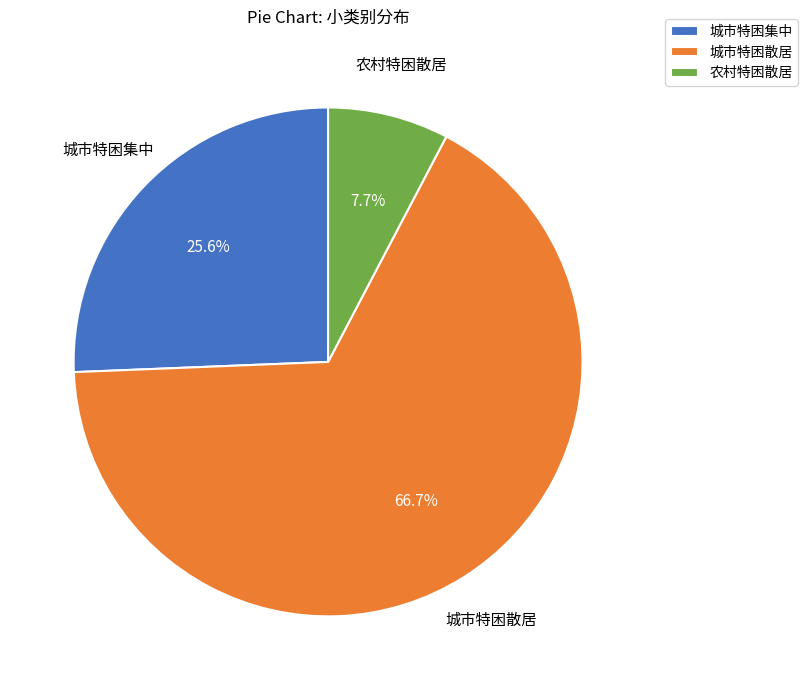

Rank the categories by value from lowest to highest.

农村特困散居, 城市特困集中, 城市特困散居